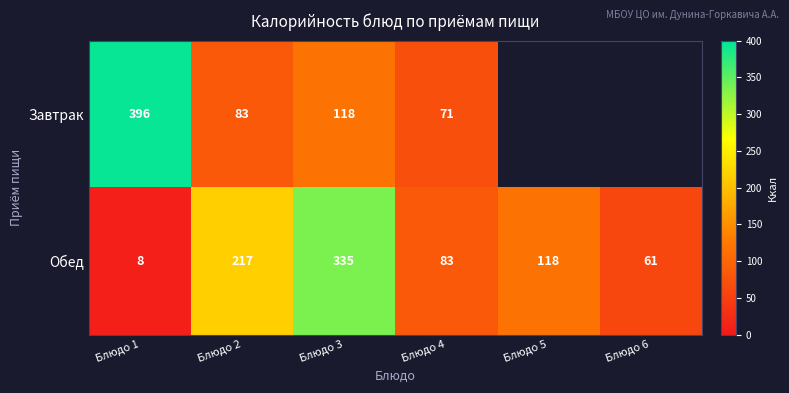

What is the approximate value of Обед at Блюдо 4?

83